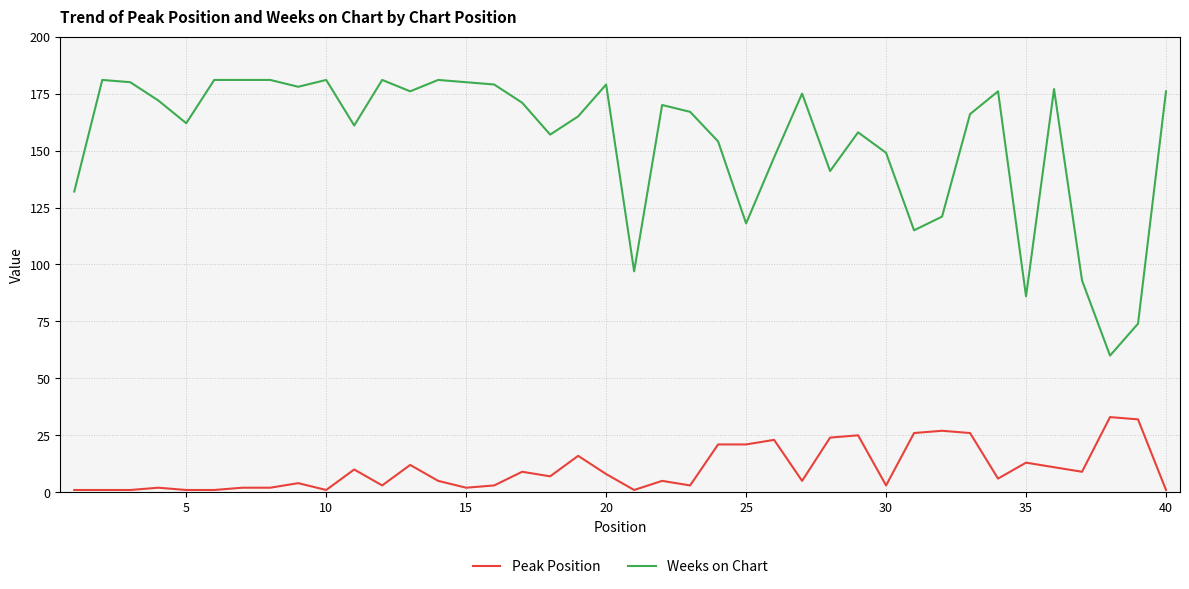

Which series has the largest total across all categories?

Weeks on Chart